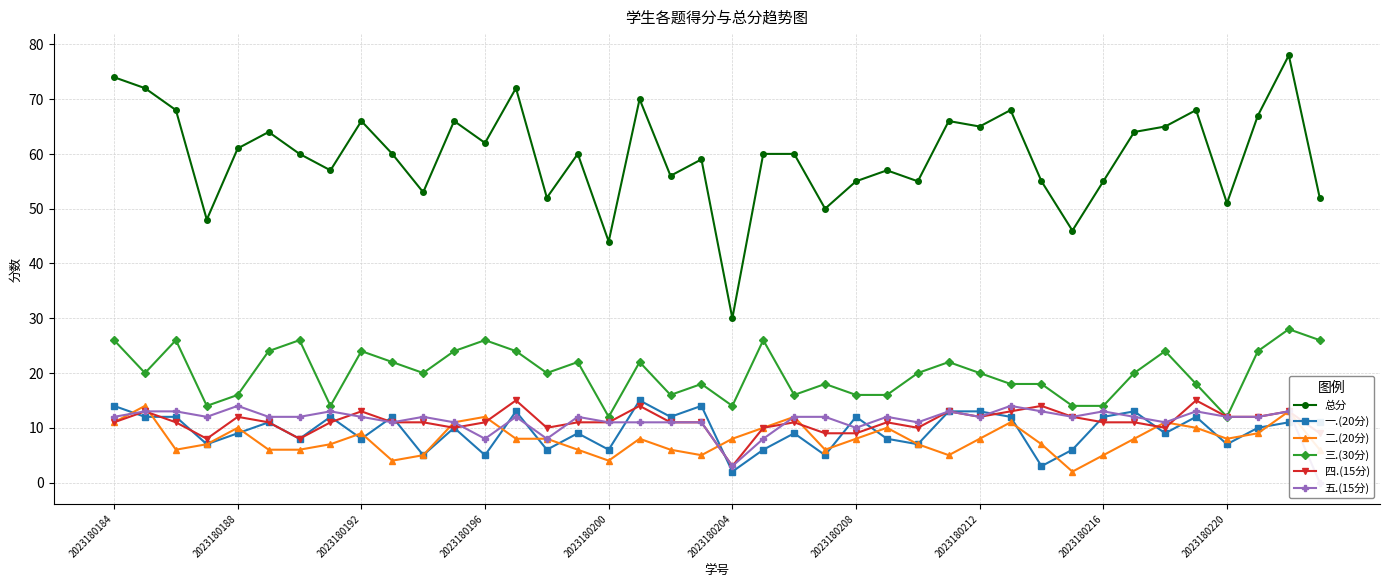

What is the difference between the highest and lowest values at 19?

54